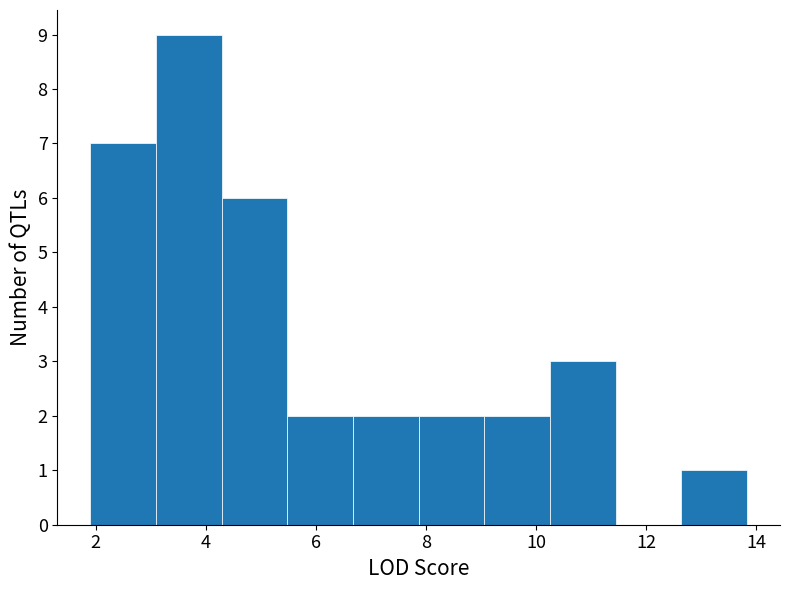

Which range on the x-axis has the tallest bar?

3.0 to 4.2